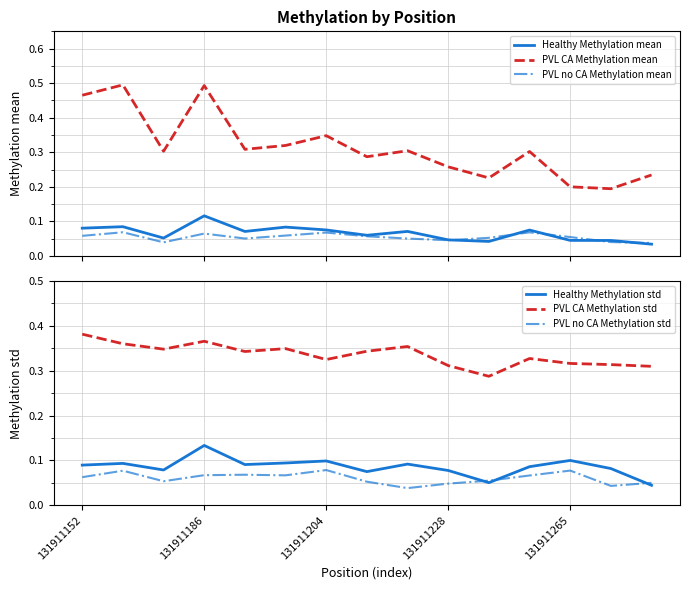

True or false: PVL CA Methylation mean and Healthy Methylation mean cross at least once.

False